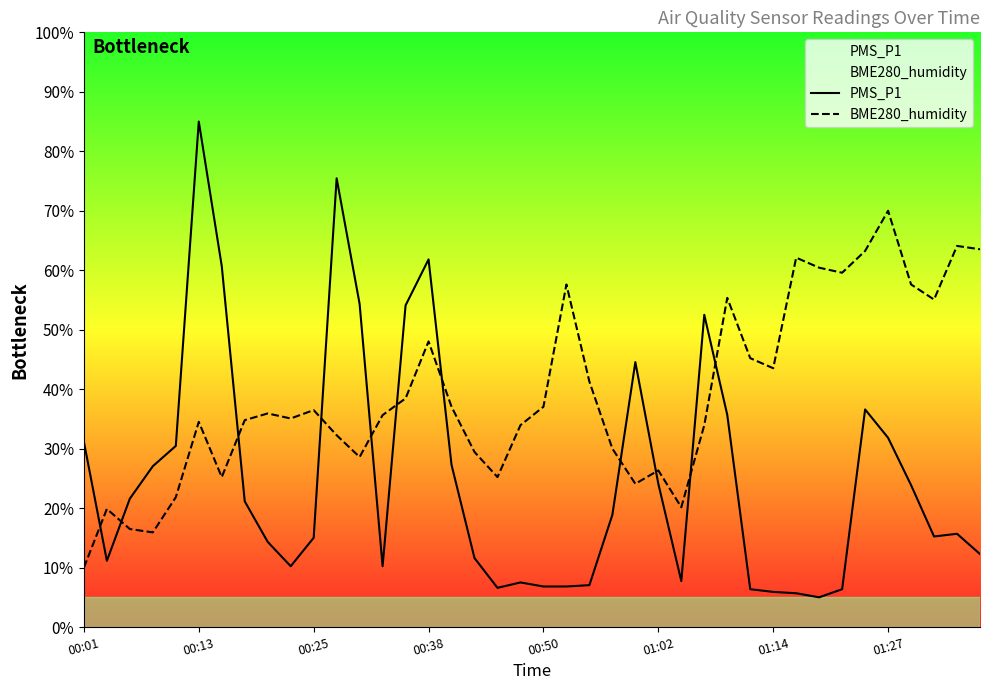

What are all the series names shown in the legend?

PMS_P1, BME280_humidity